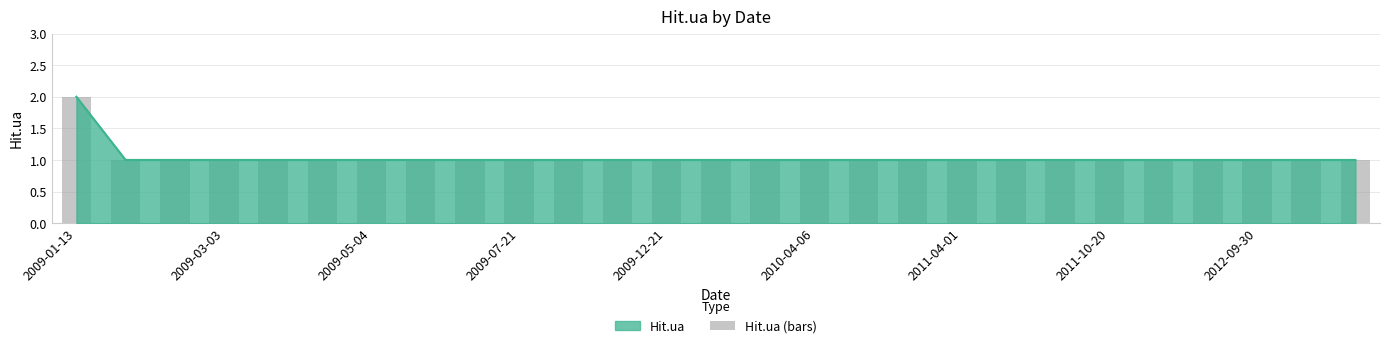

List the labels in order of value, smallest first.

2009-03-03, 2009-05-04, 2009-07-21, 2009-12-21, 2010-04-06, 2011-04-01, 2011-10-20, 2012-09-30, 9, 10, 11, 12, 13, 14, 15, 16, 17, 18, 19, 20, 21, 22, 23, 24, 25, 26, 2009-01-13